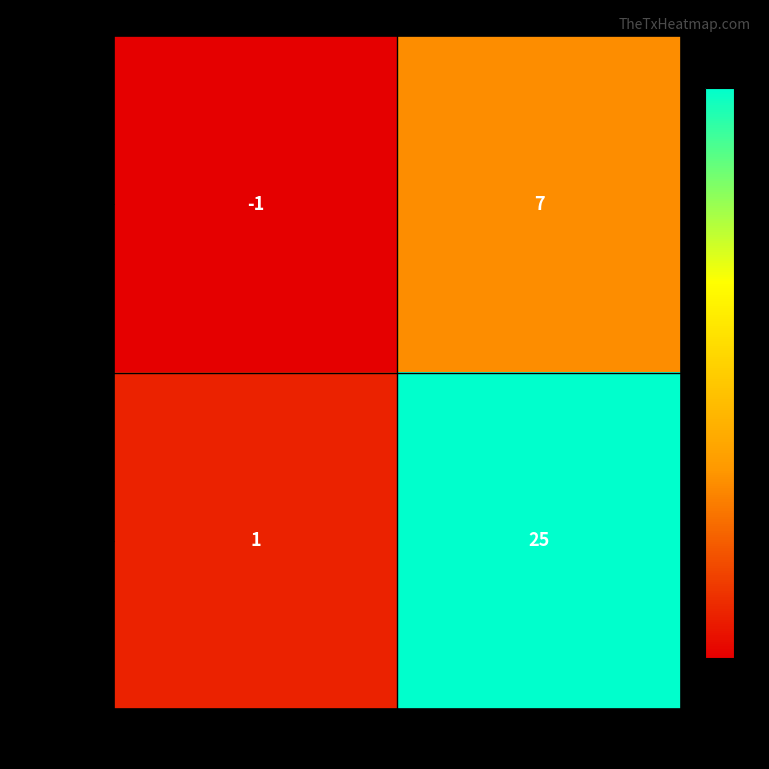

True or false: 8cfd4019… has a value of 12 at io_index.

False